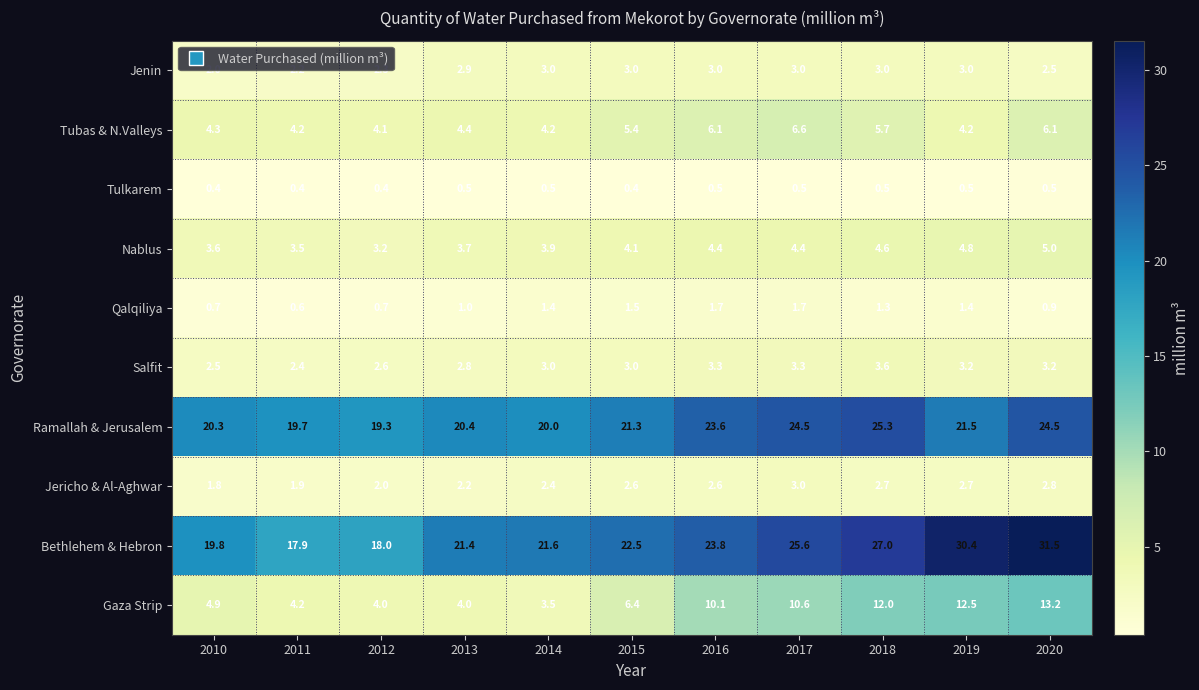

Rank the series at 2018 from lowest to highest value.

Tulkarem, Qalqiliya, Jericho & Al-Aghwar, Jenin, Salfit, Nablus, Tubas & N.Valleys, Gaza Strip, Ramallah & Jerusalem, Bethlehem & Hebron